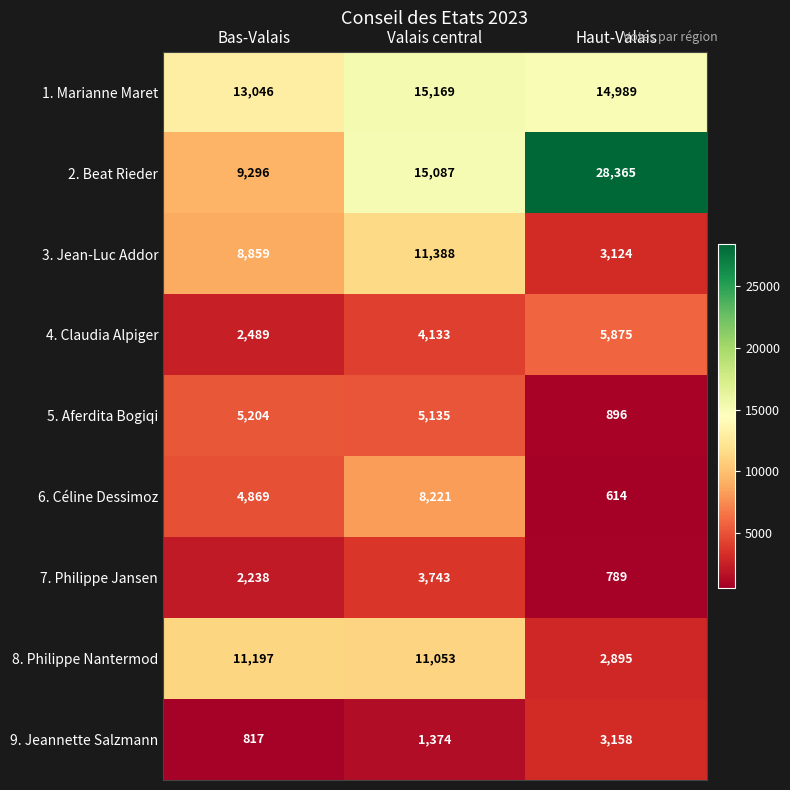

What is the spread (max minus min) of values at Haut-Valais?

27751